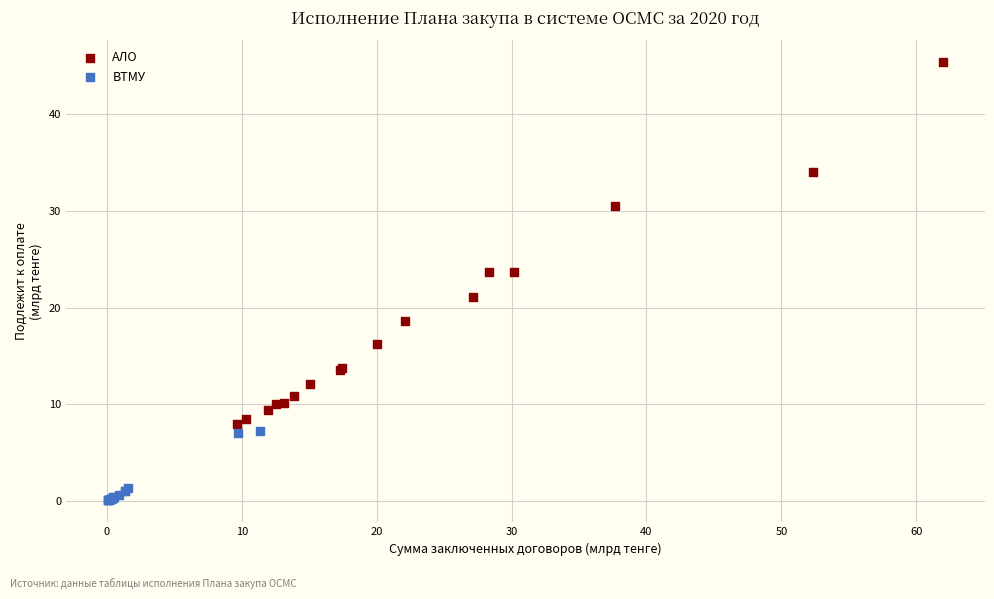

Which series contains the highest Y value?

АЛО